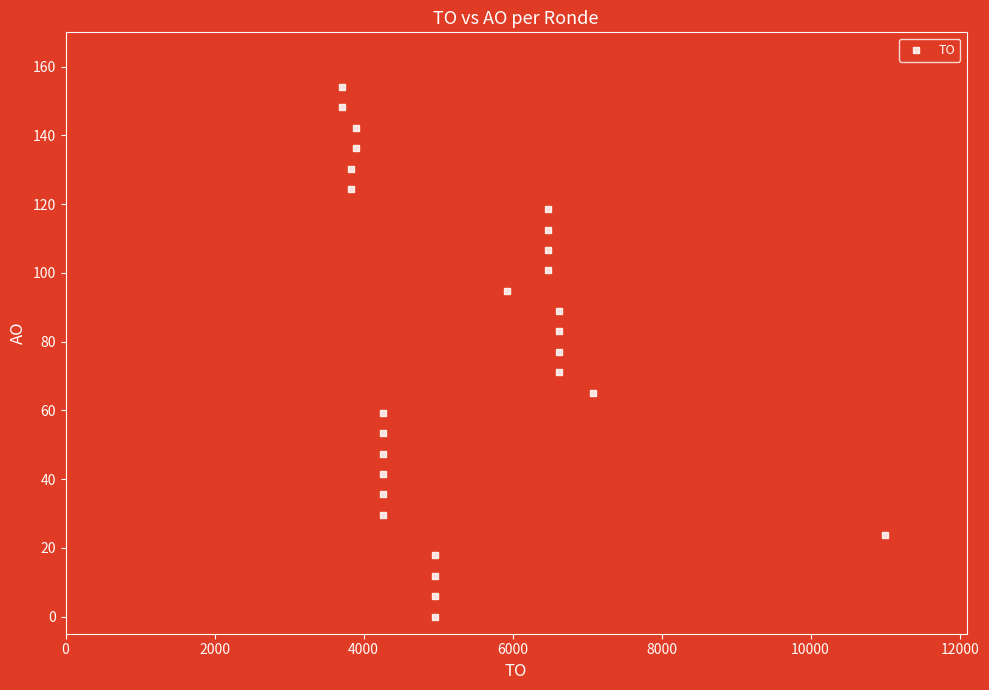

What is the range of X values (max minus min)?

7290.0